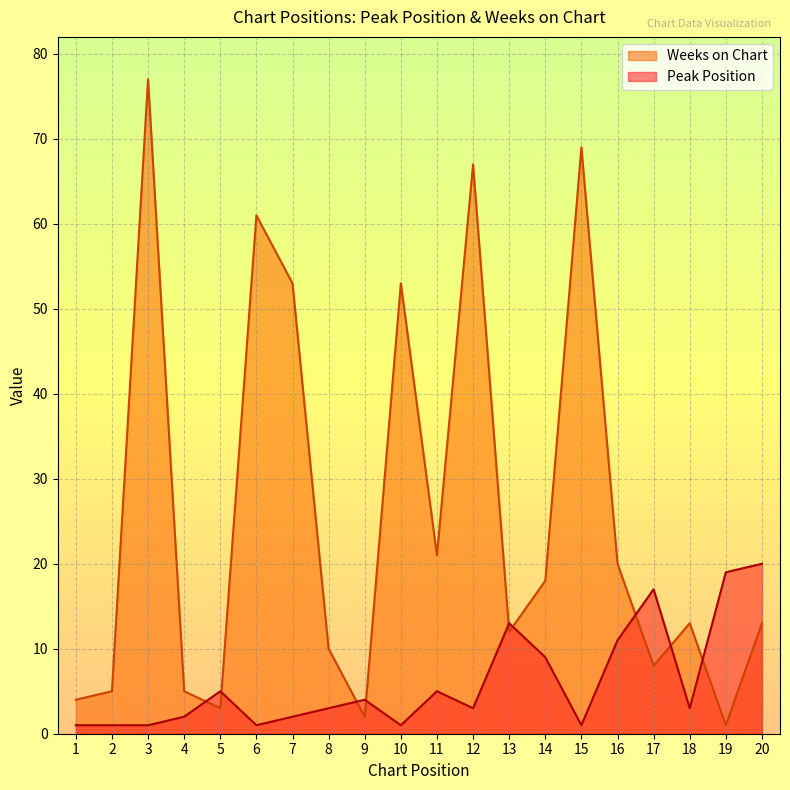

Reading left to right, what are all the values shown in this chart?

Peak Position: 1	1	1	2	5	1	2	3	4	1	5	3	13	9	1	11	17	3	19	20
Weeks on Chart: 4	5	77	5	3	61	53	10	2	53	21	67	12	18	69	20	8	13	1	13